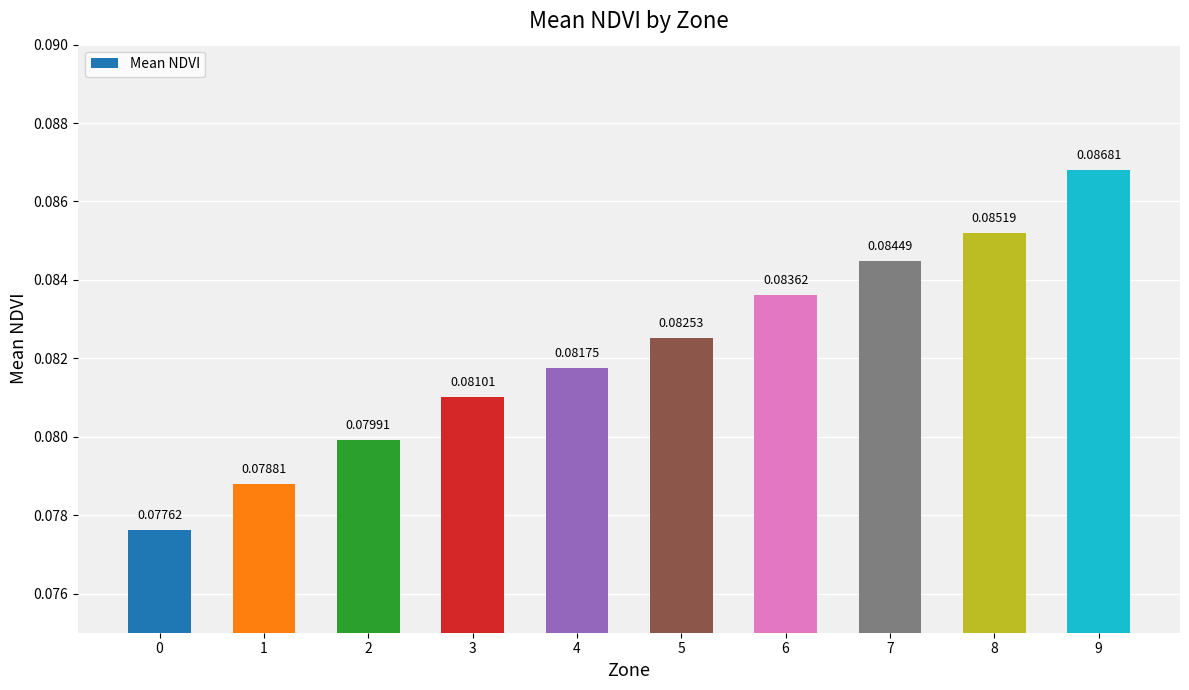

How many values are between 0 and 1?

10